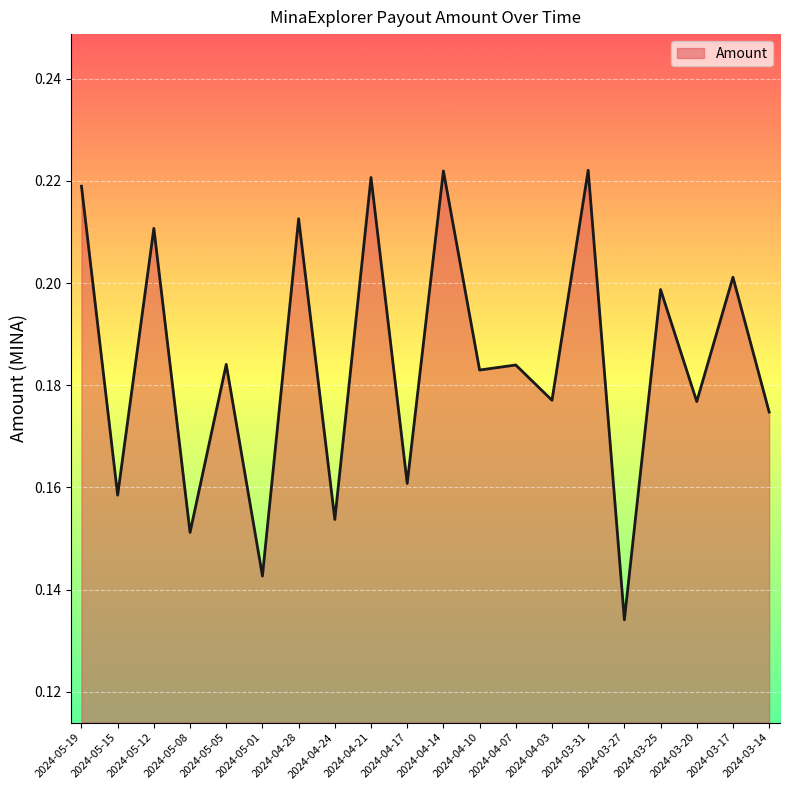

What position from the right is 2024-04-28?

14